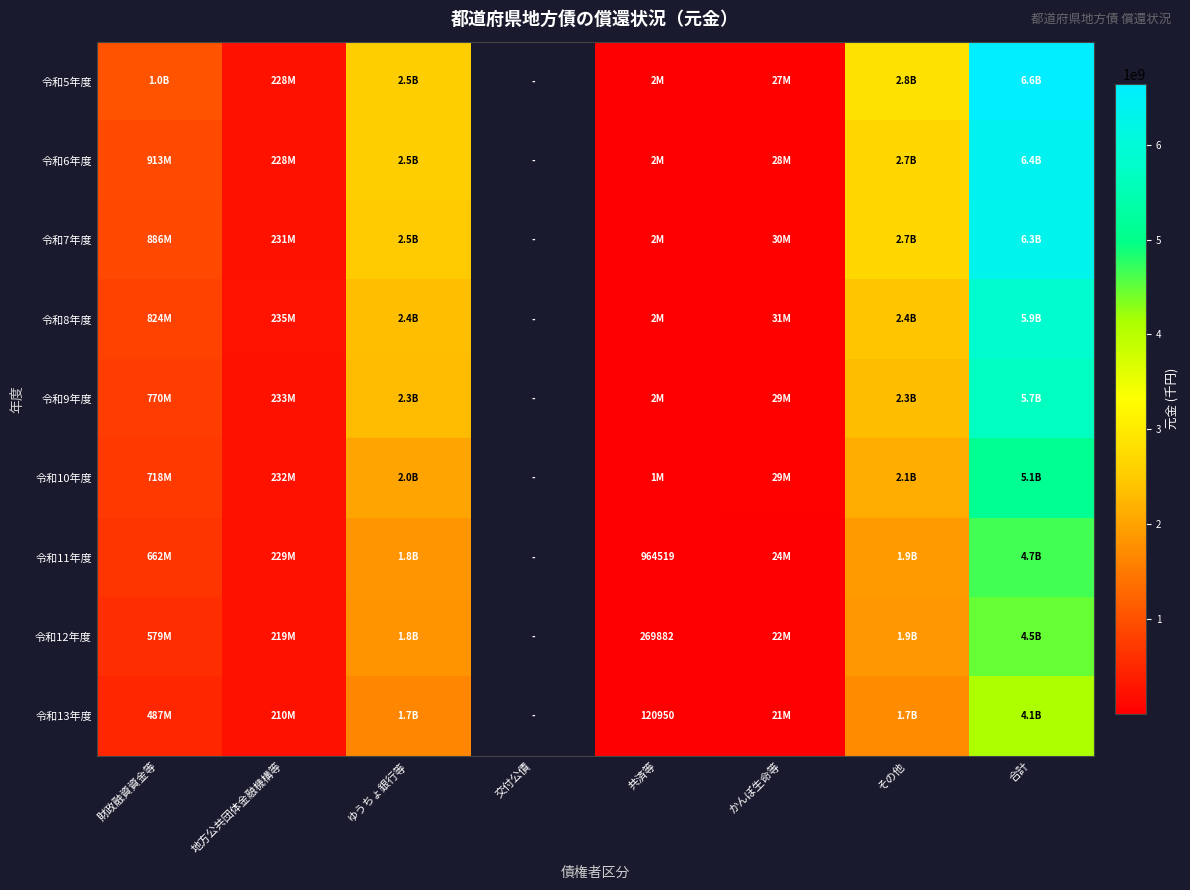

Which label corresponds to the smallest value in the chart?

共済等